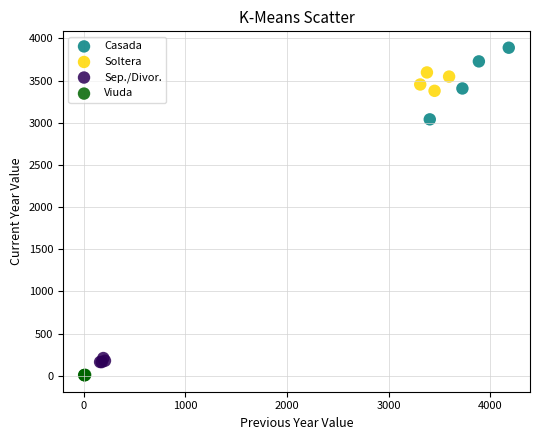

Which series contains the highest Y value?

Casada